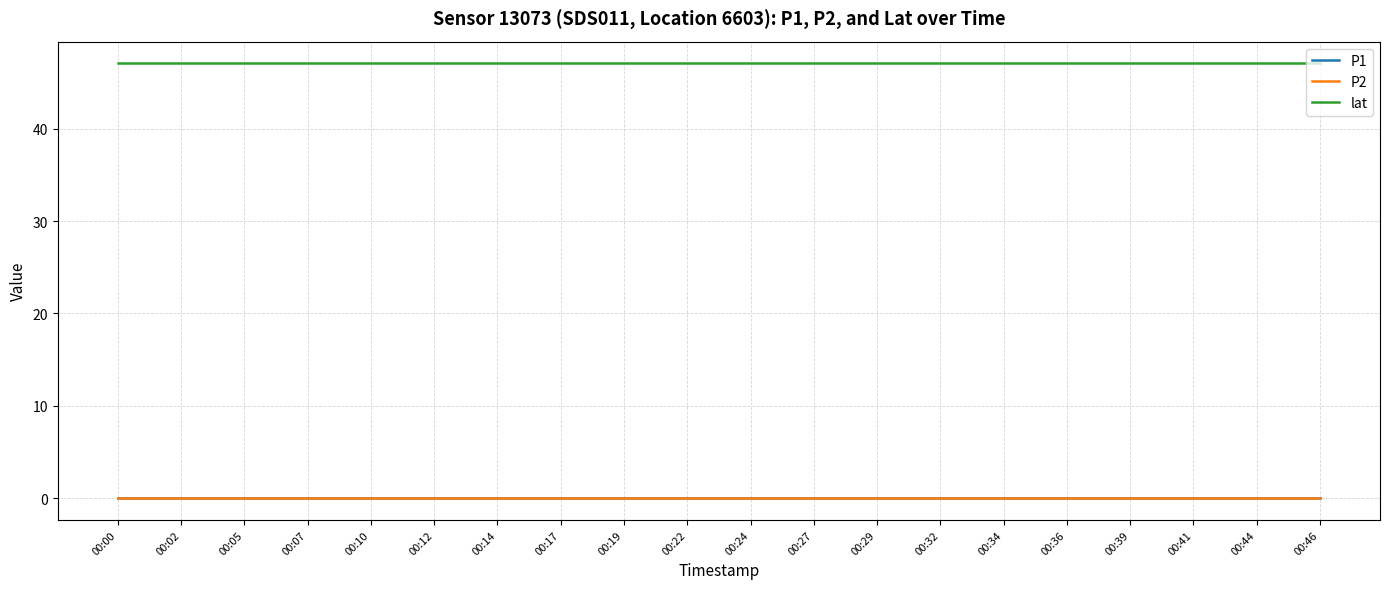

Is this an area chart (filled region under the line)?

No